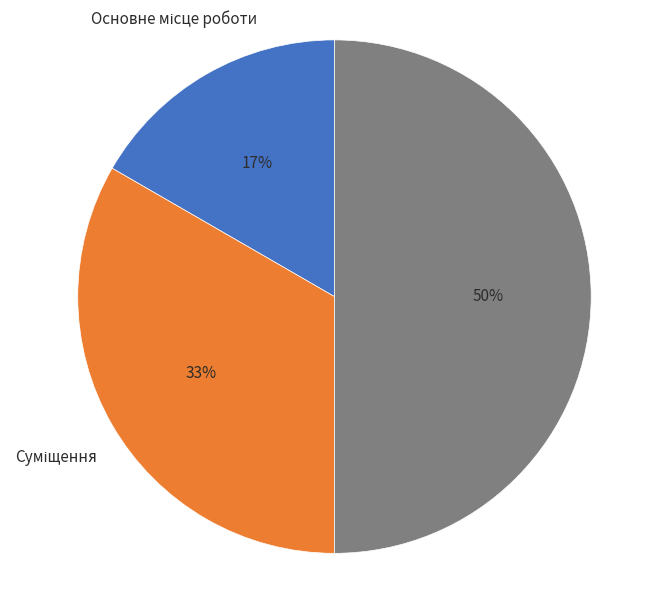

To the nearest percent, what is the difference between the largest and smallest slice percentages?

33%